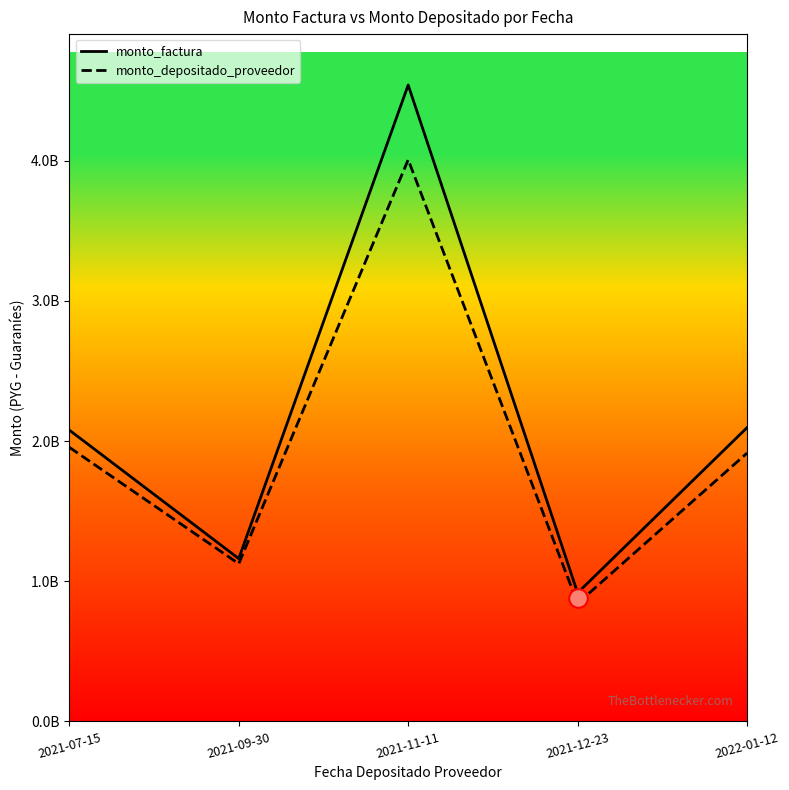

What are all the series names shown in the legend?

monto_factura, monto_depositado_proveedor